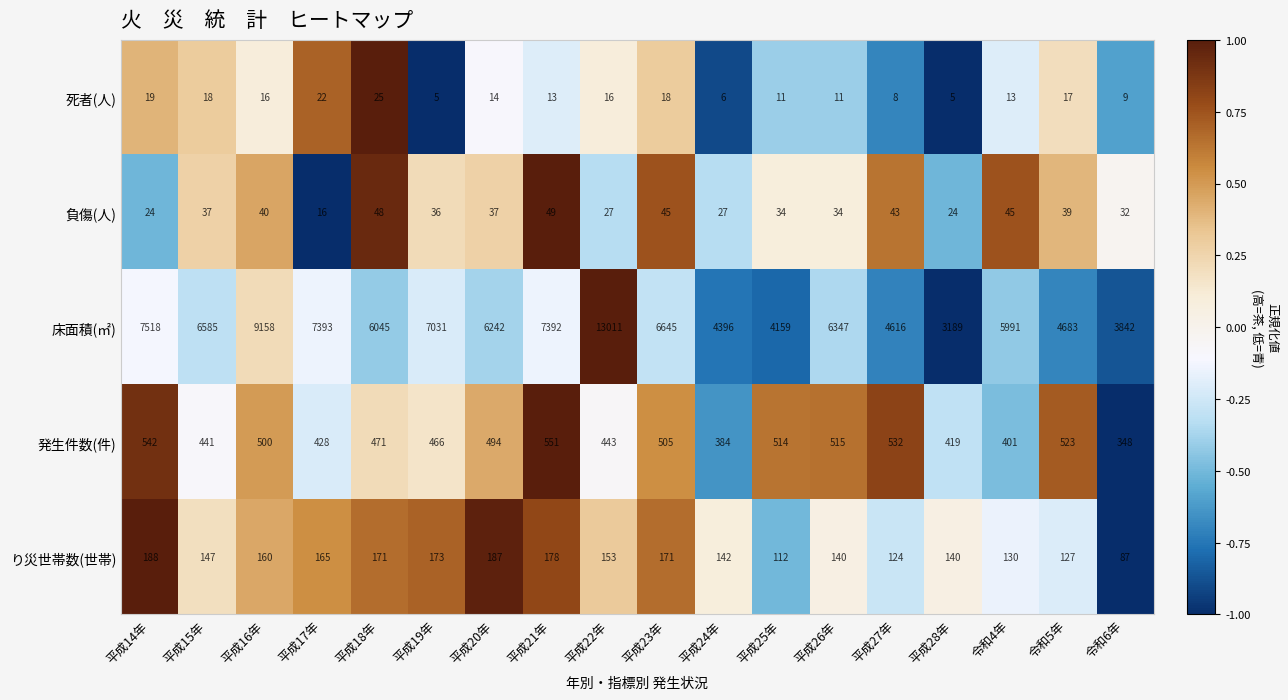

Count the number of data series in this chart.

5